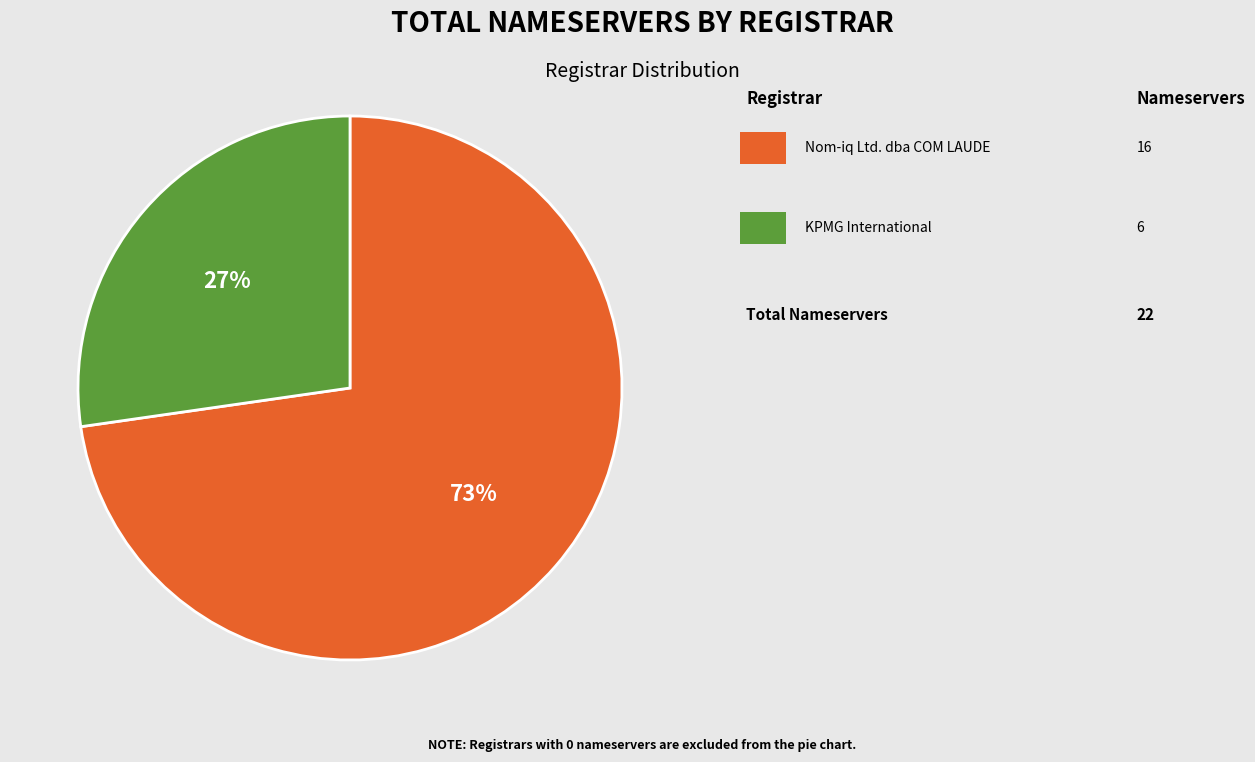

To the nearest percent, what is the average slice percentage?

50%